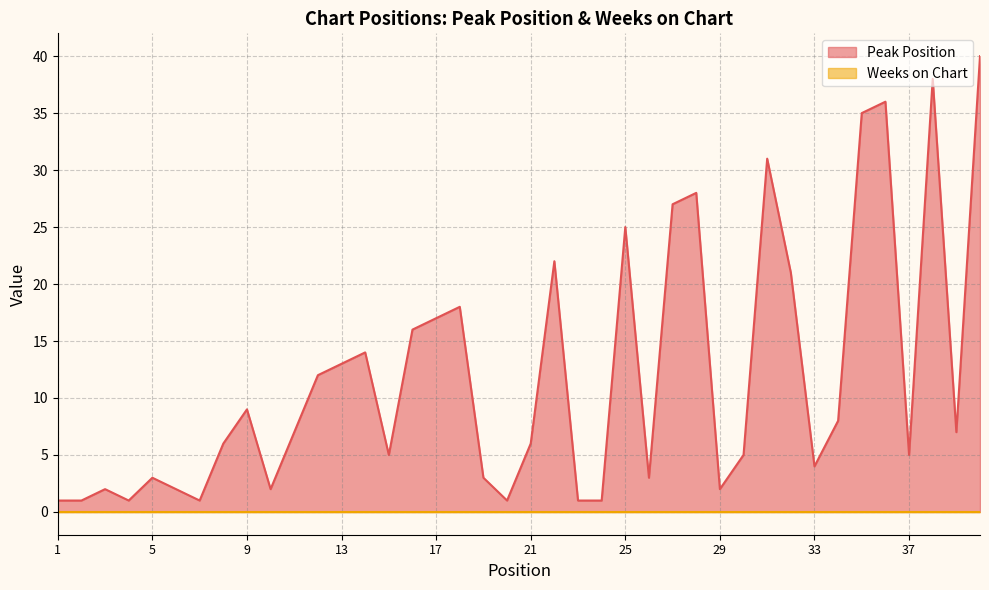

What is the difference between the second highest and second lowest values?

37